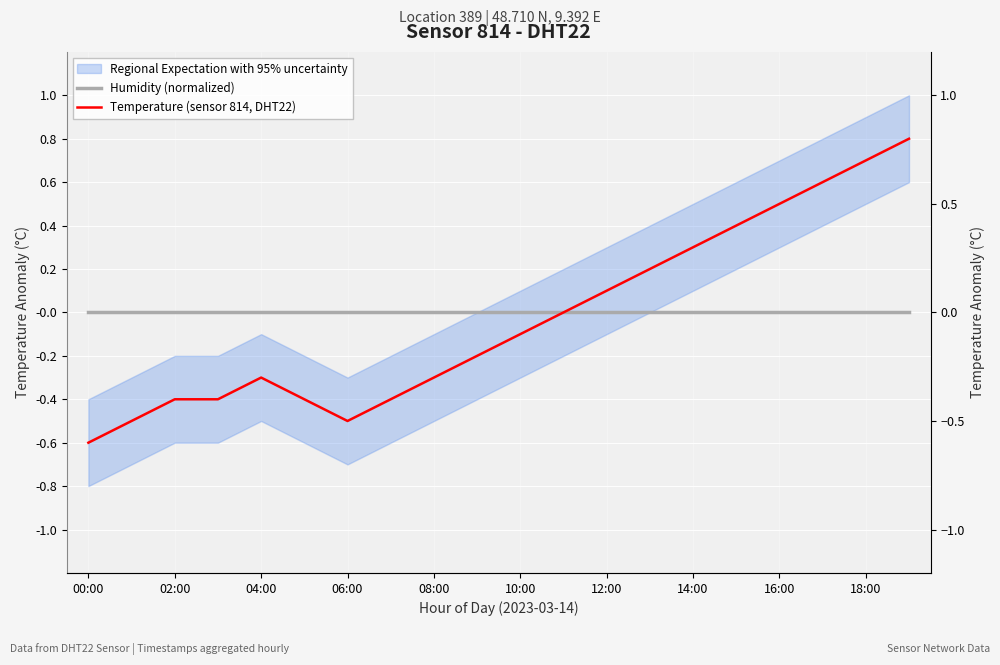

True or false: Humidity (normalized) and Temperature (sensor 814, DHT22) intersect in this chart.

False